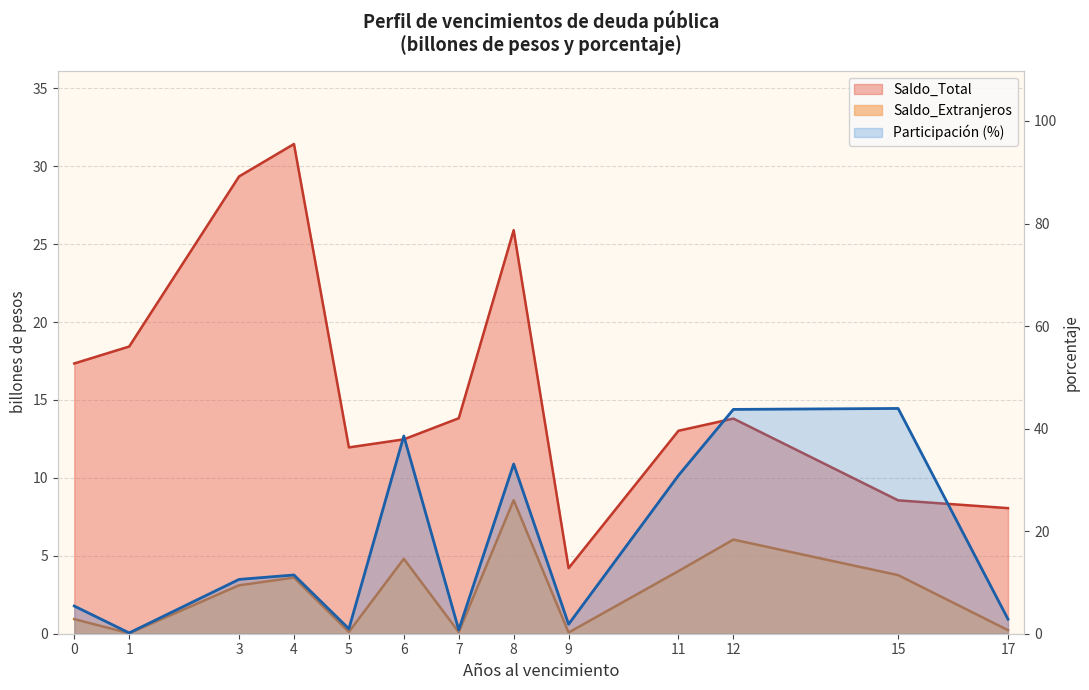

The Saldo_Extranjeros series shows 4.8 at 4. True or false?

False